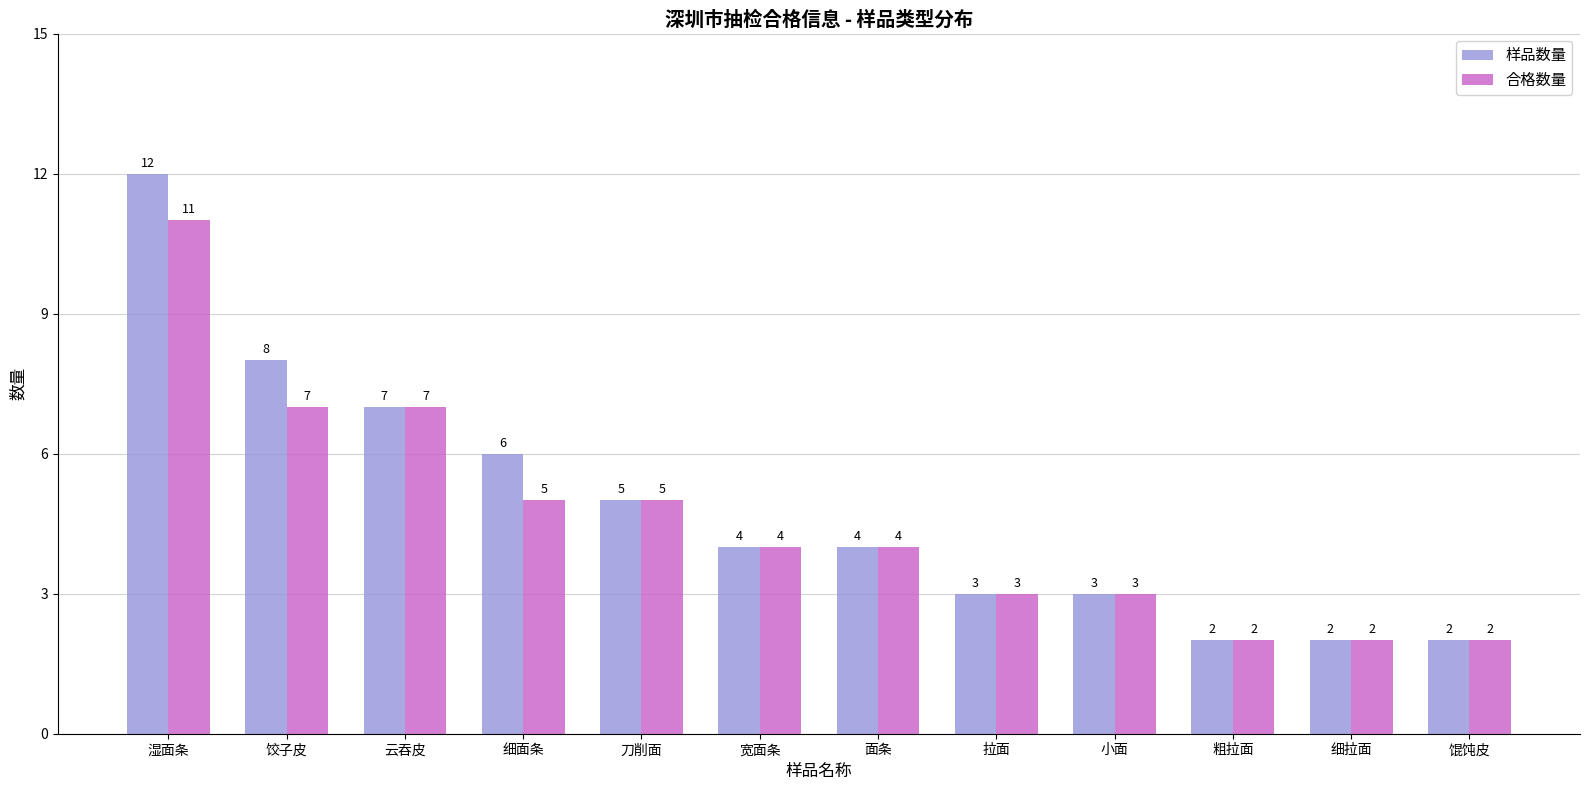

Rank the series by their maximum value, from highest to lowest.

样品数量, 合格数量